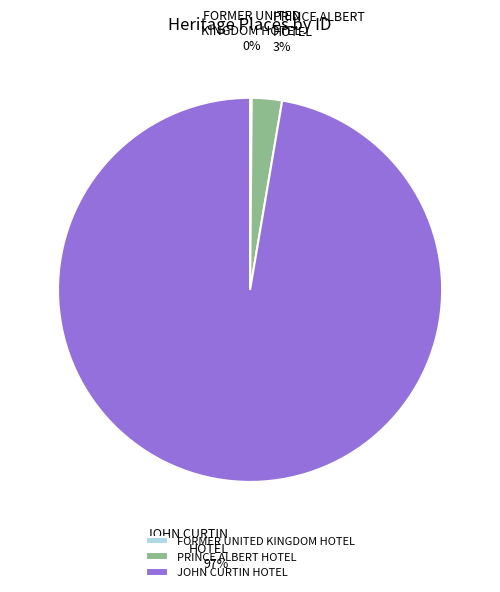

Which category has the biggest portion of the pie?

JOHN CURTIN HOTEL